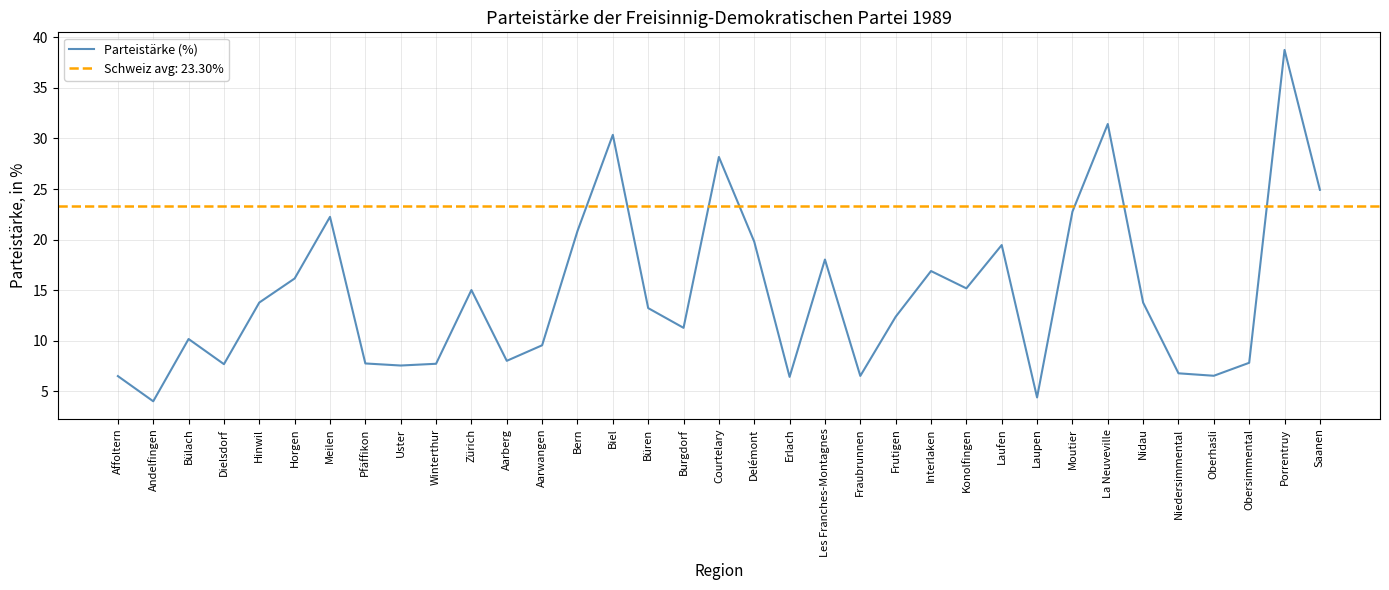

Reading left to right, list all the values displayed in this chart.

6.5	4.0	10.2	7.7	13.8	16.2	22.3	7.8	7.6	7.7	15.0	8.0	9.6	20.8	30.4	13.2	11.3	28.2	19.8	6.4	18.0	6.5	12.4	16.9	15.2	19.5	4.4	22.8	31.4	13.8	6.8	6.5	7.8	38.8	24.9